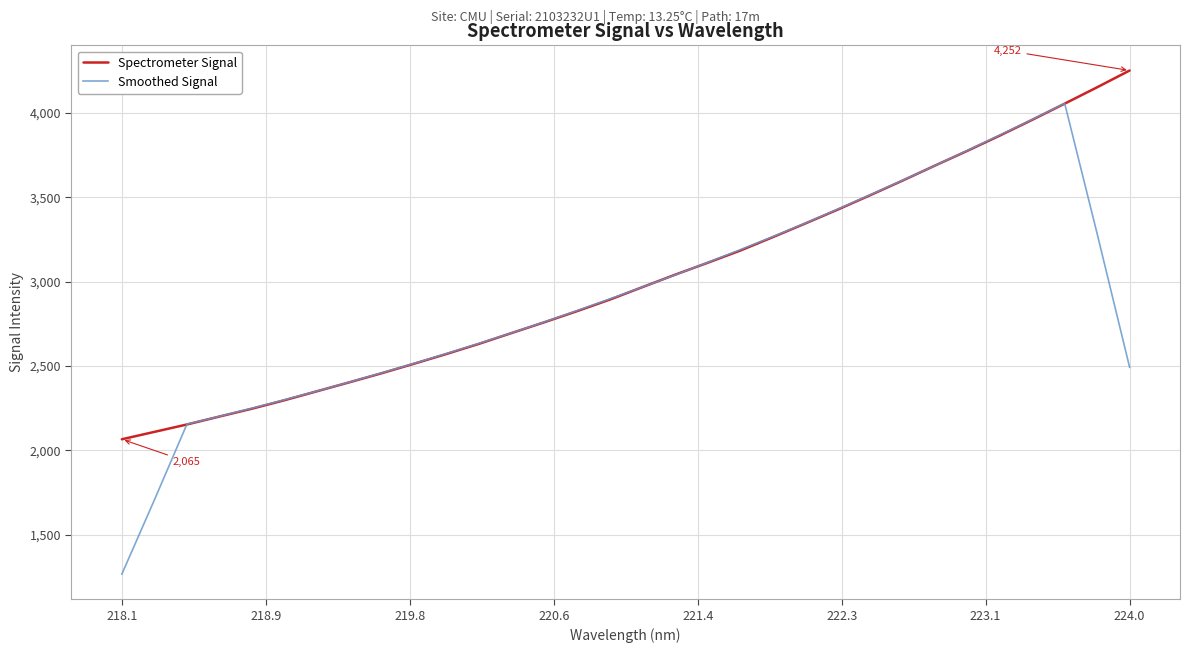

Is this an area chart (filled region under the line)?

No